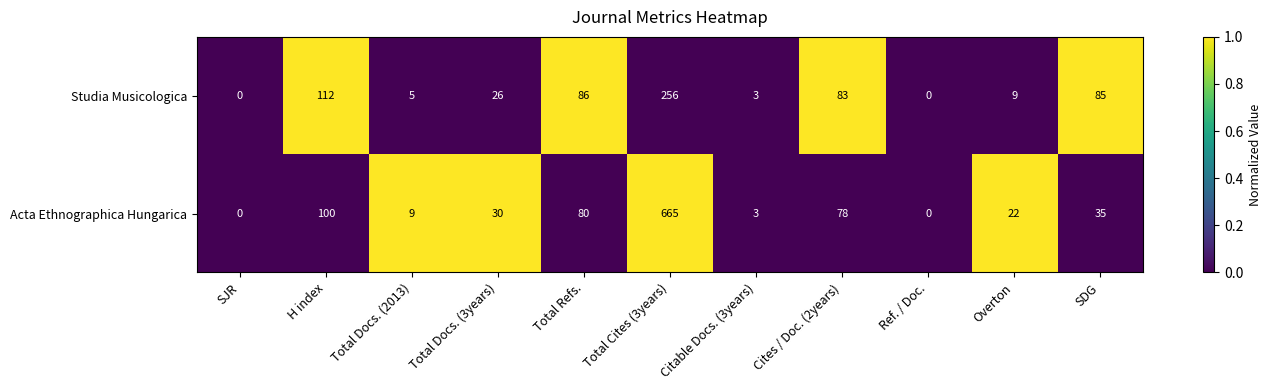

Reading right to left, extract all data points from this chart.

Studia Musicologica: SDG=85	Overton=9	Ref. / Doc.=0	Cites / Doc. (2years)=83	Citable Docs. (3years)=3	Total Cites (3years)=256	Total Refs.=86	Total Docs. (3years)=26	Total Docs. (2013)=5	H index=112	SJR=0
Acta Ethnographica Hungarica: SDG=35	Overton=22	Ref. / Doc.=0	Cites / Doc. (2years)=78	Citable Docs. (3years)=3	Total Cites (3years)=665	Total Refs.=80	Total Docs. (3years)=30	Total Docs. (2013)=9	H index=100	SJR=0